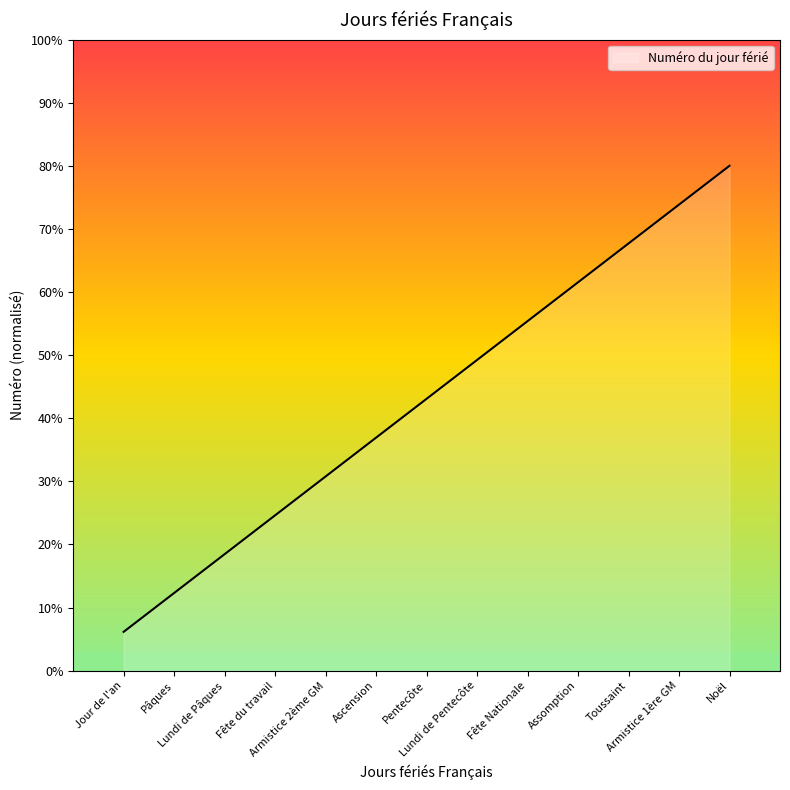

What is the difference between the second highest and minimum values?

67.7